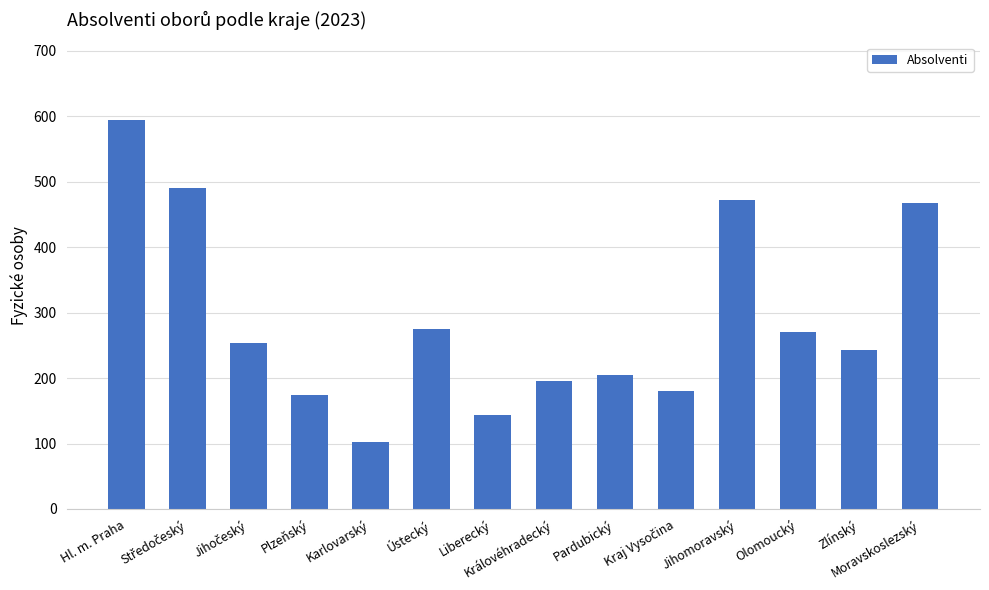

The chart shows a value of 594 at Hl. m. Praha. True or false?

True